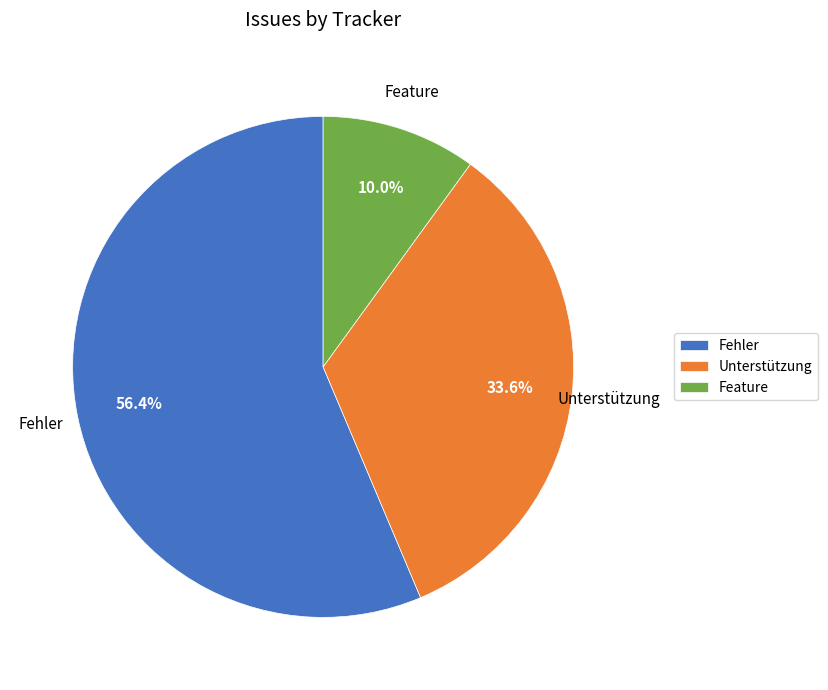

Count the number of slices in the pie.

3